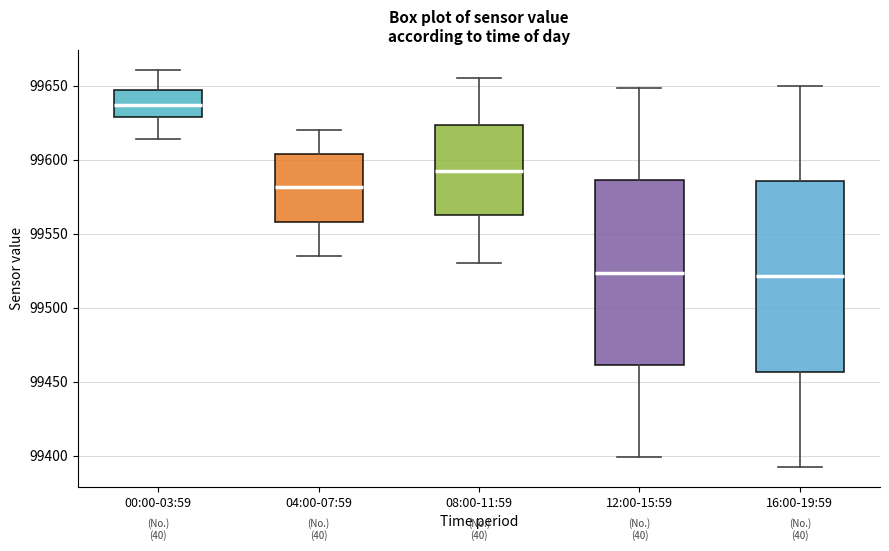

Where does the lower whisker of the box for 12:00-15:59 end on the y-axis? The values are not printed on the chart, so give them approximately, as read against the axis.

99400